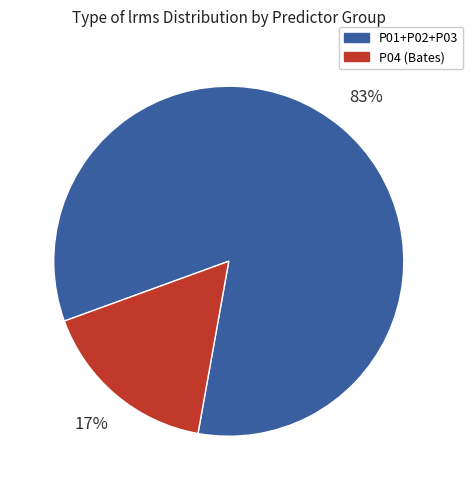

Is there a majority slice in this chart?

Yes